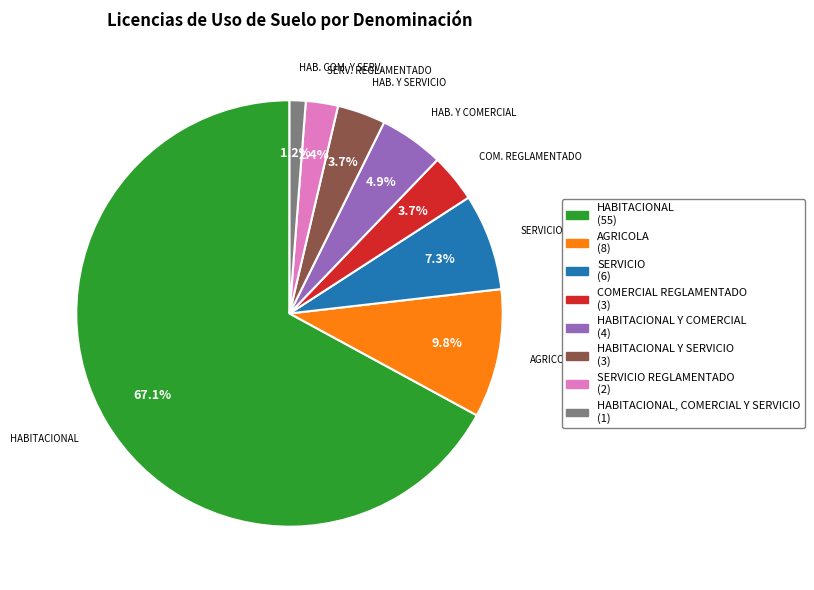

Is there a majority slice in this chart?

Yes